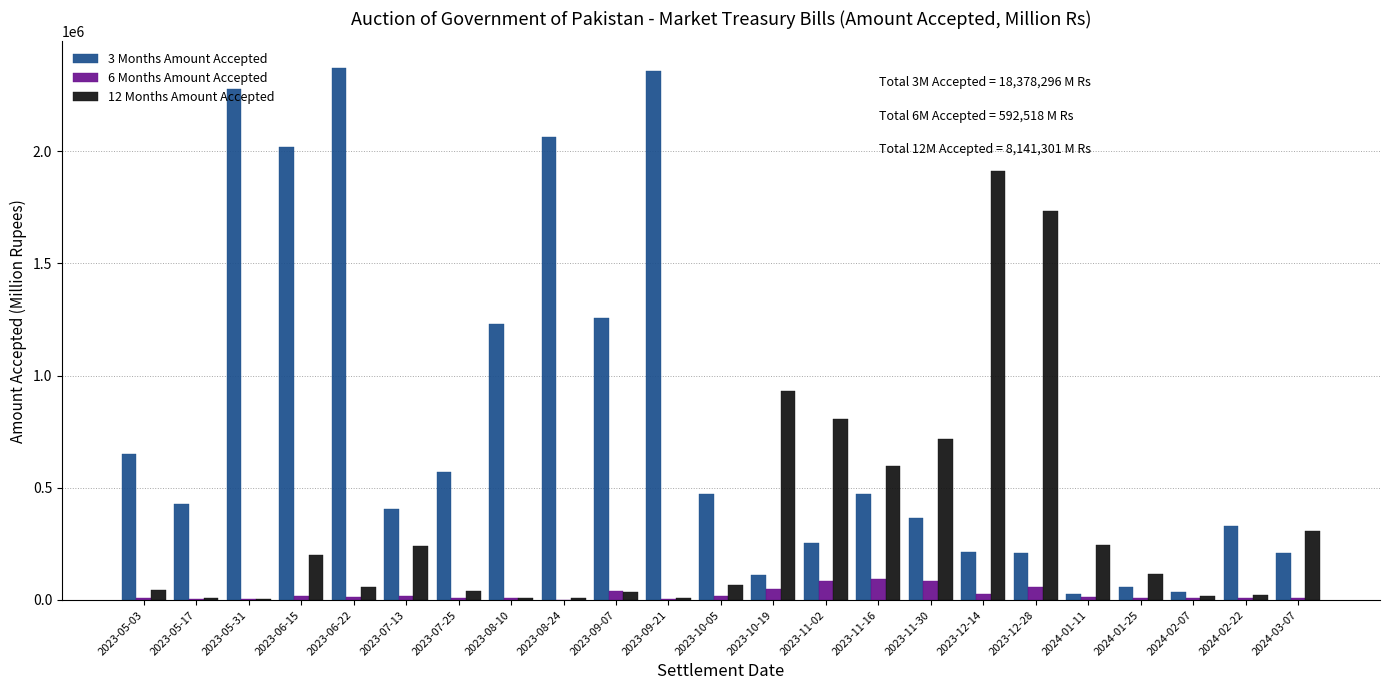

What is the greatest value displayed?

2370225.0